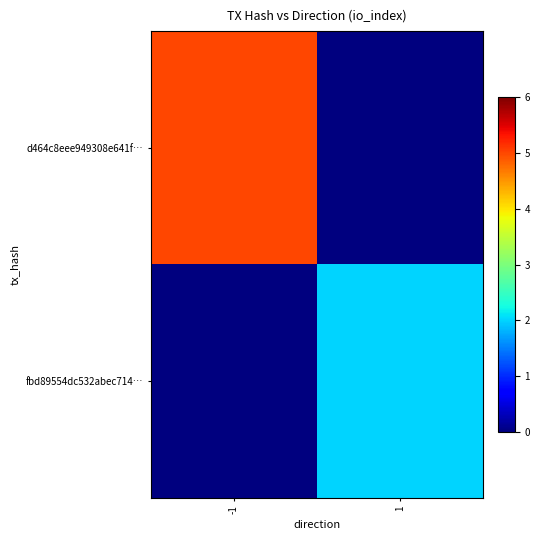

Between -1 and 1, which series saw the biggest shift?

d464c8eee949308e641f…